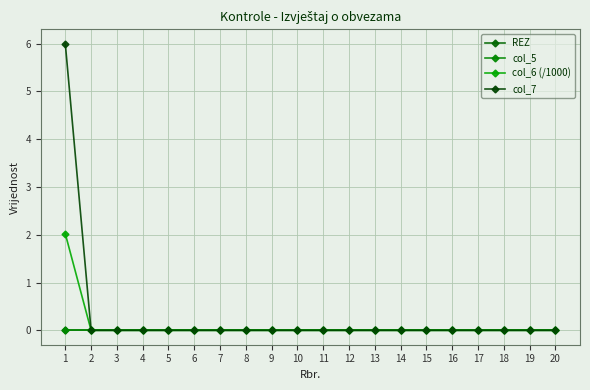

Is this an area chart (filled region under the line)?

No